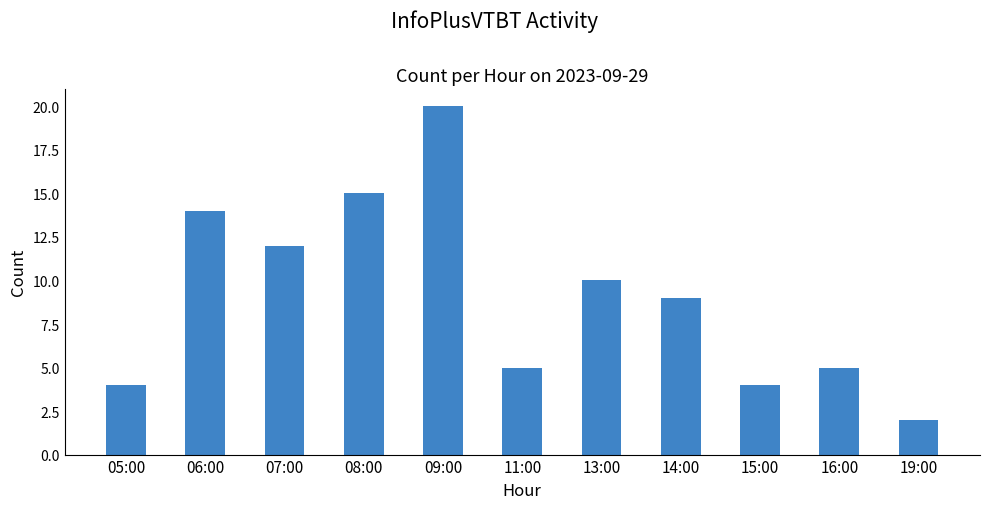

What is the difference between the maximum and minimum values?

18